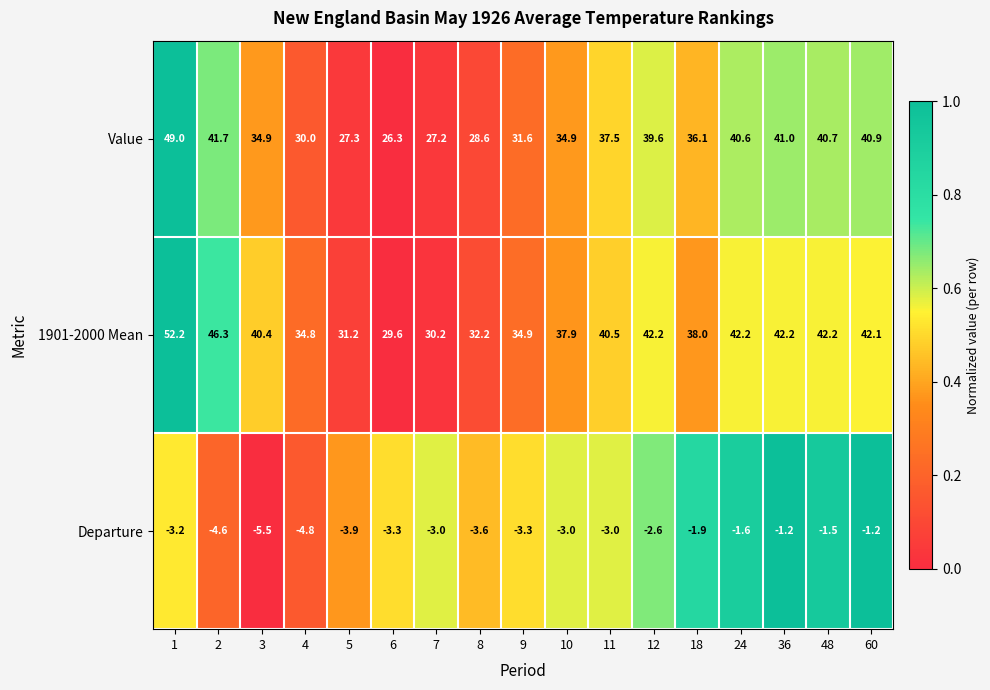

Count the number of data series in this chart.

3